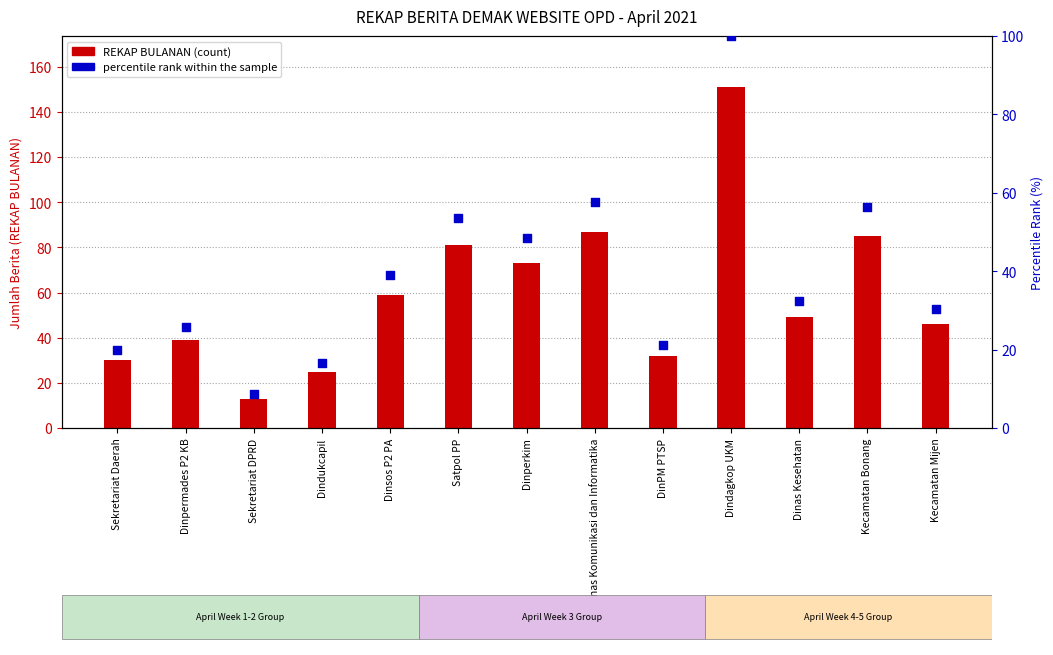

Which series reaches the minimum Y coordinate?

percentile rank within the sample